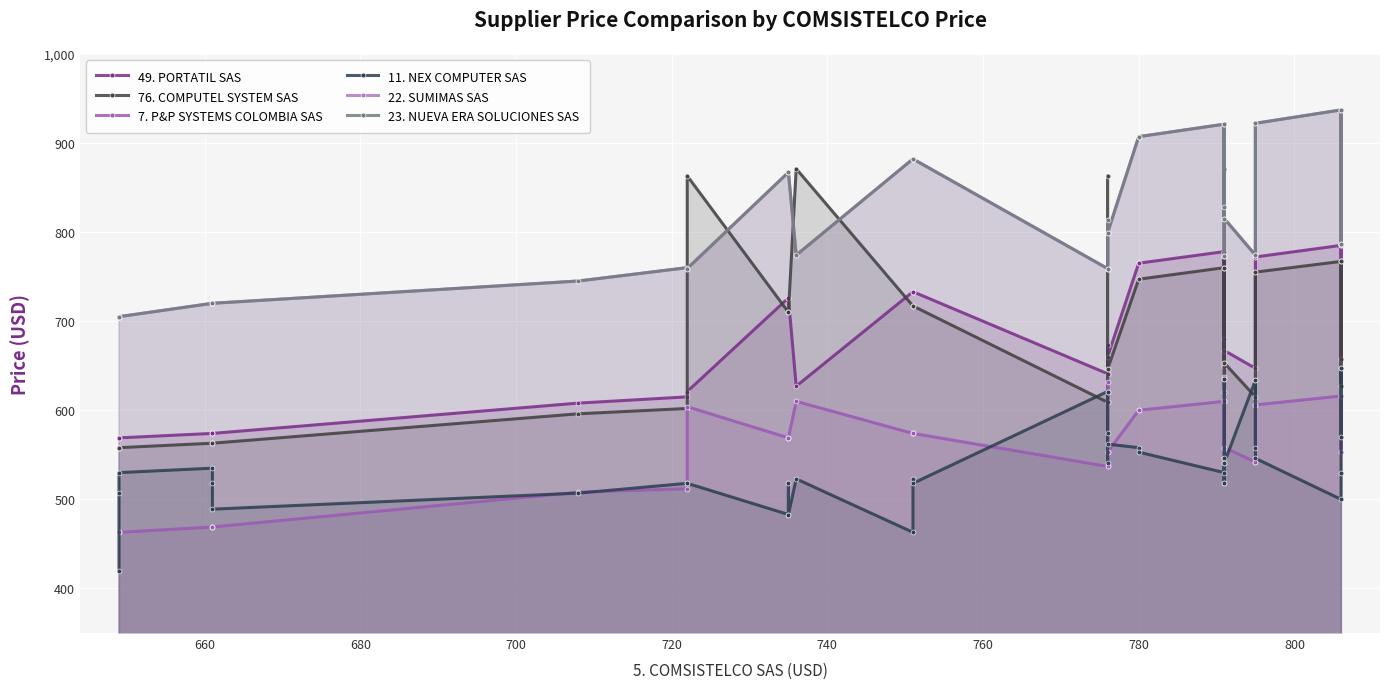

Does the chart display data point markers on the line(s)?

Yes